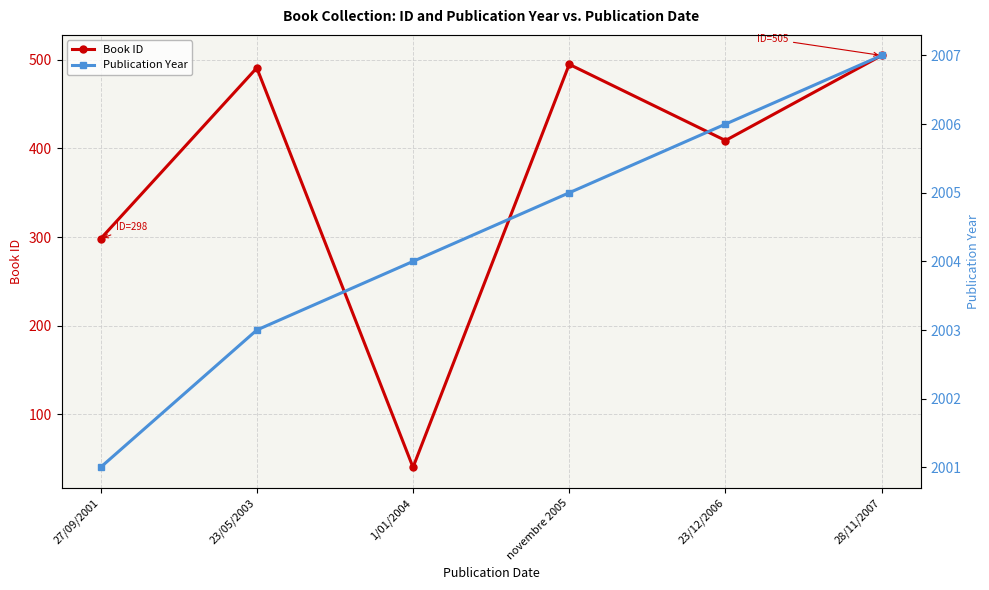

Does the chart display data point markers on the line(s)?

Yes